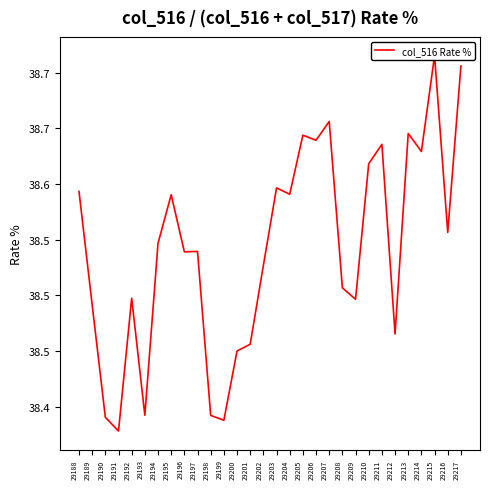

Does the chart display data point markers on the line(s)?

No